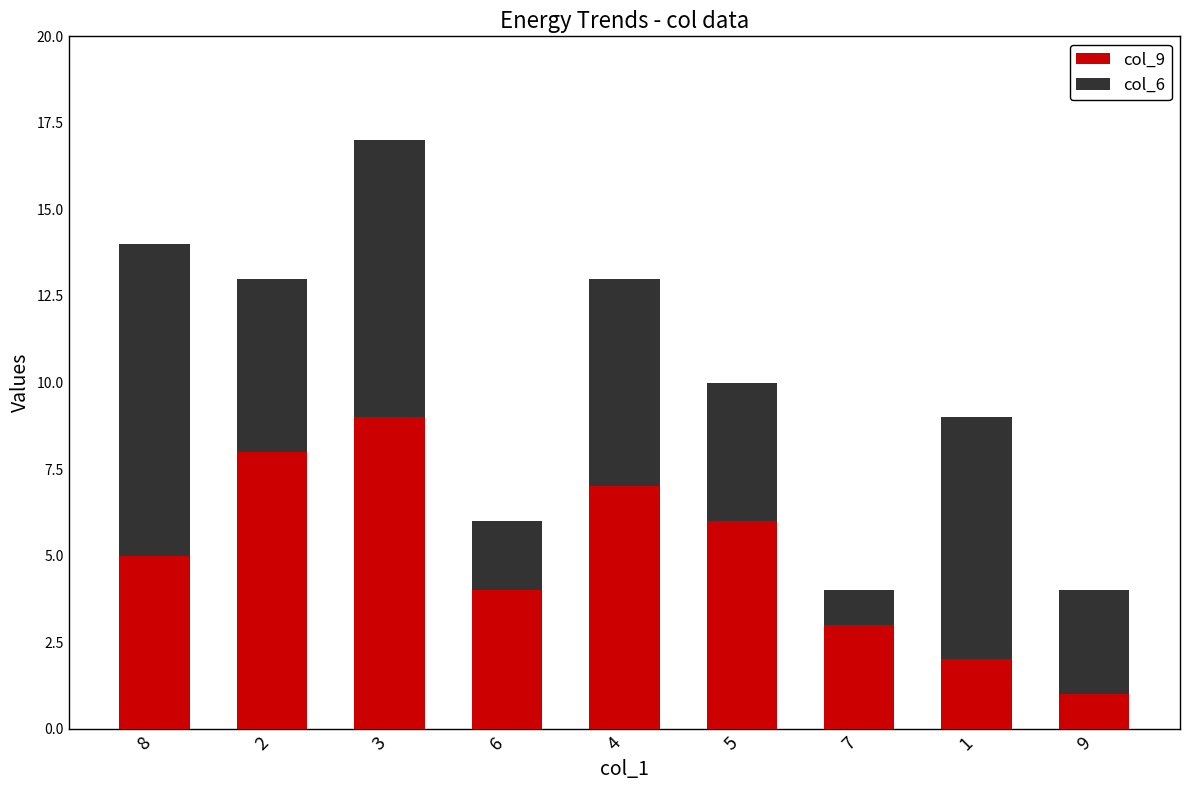

Is it true that col_9 equals 1 at 7?

False